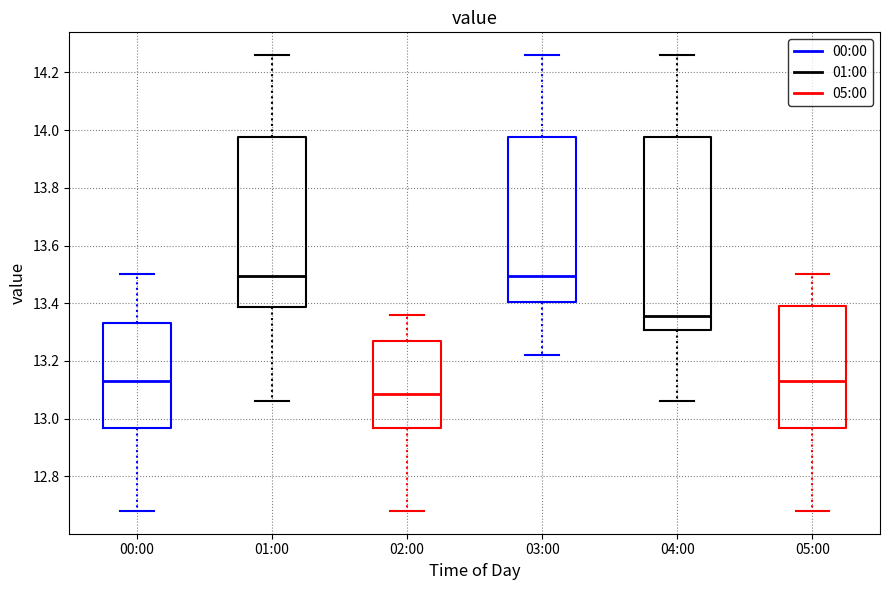

Reading left to right, transcribe this box plot: for each box, give where its median line is, the range the box spans, and where its two whiskers end, as read against the y-axis. The values are not printed on the chart, so give them approximately, as read against the axis.

00:00: median 13.14, box 12.96 to 13.34, whiskers 12.68 to 13.50
01:00: median 13.50, box 13.38 to 13.98, whiskers 13.06 to 14.26
02:00: median 13.08, box 12.96 to 13.28, whiskers 12.68 to 13.36
03:00: median 13.50, box 13.40 to 13.98, whiskers 13.22 to 14.26
04:00: median 13.36, box 13.30 to 13.98, whiskers 13.06 to 14.26
05:00: median 13.14, box 12.96 to 13.40, whiskers 12.68 to 13.50